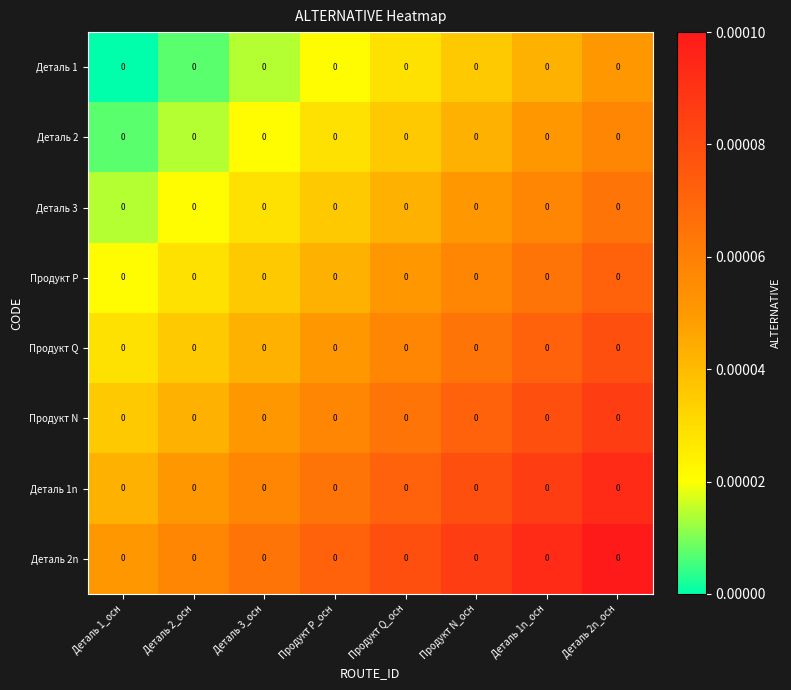

True or false: Деталь 2n has a value of 0.0 at Деталь 3_осн.

True